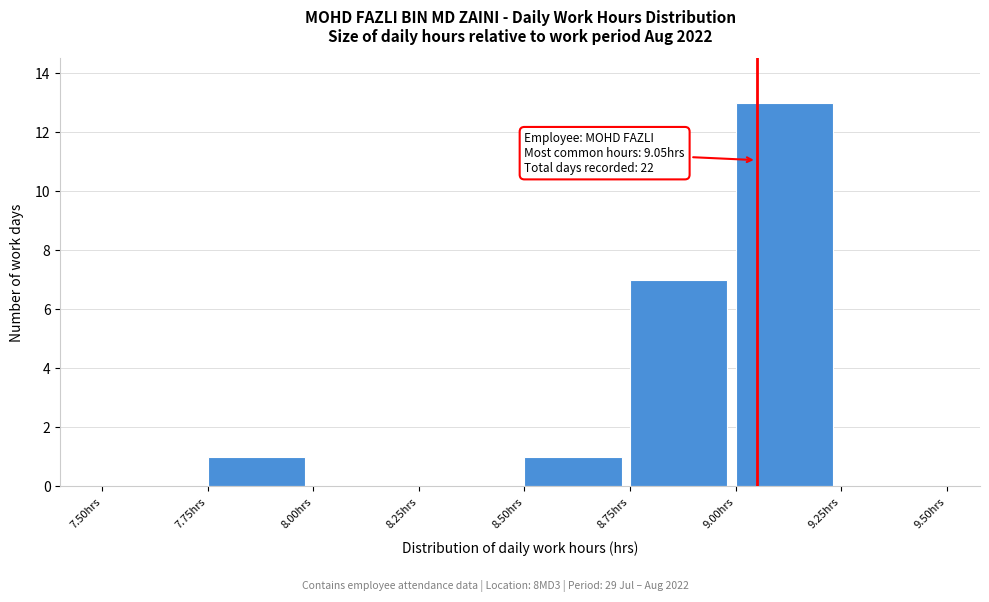

Over which range of the x-axis is the bar tallest?

9.00 to 9.25